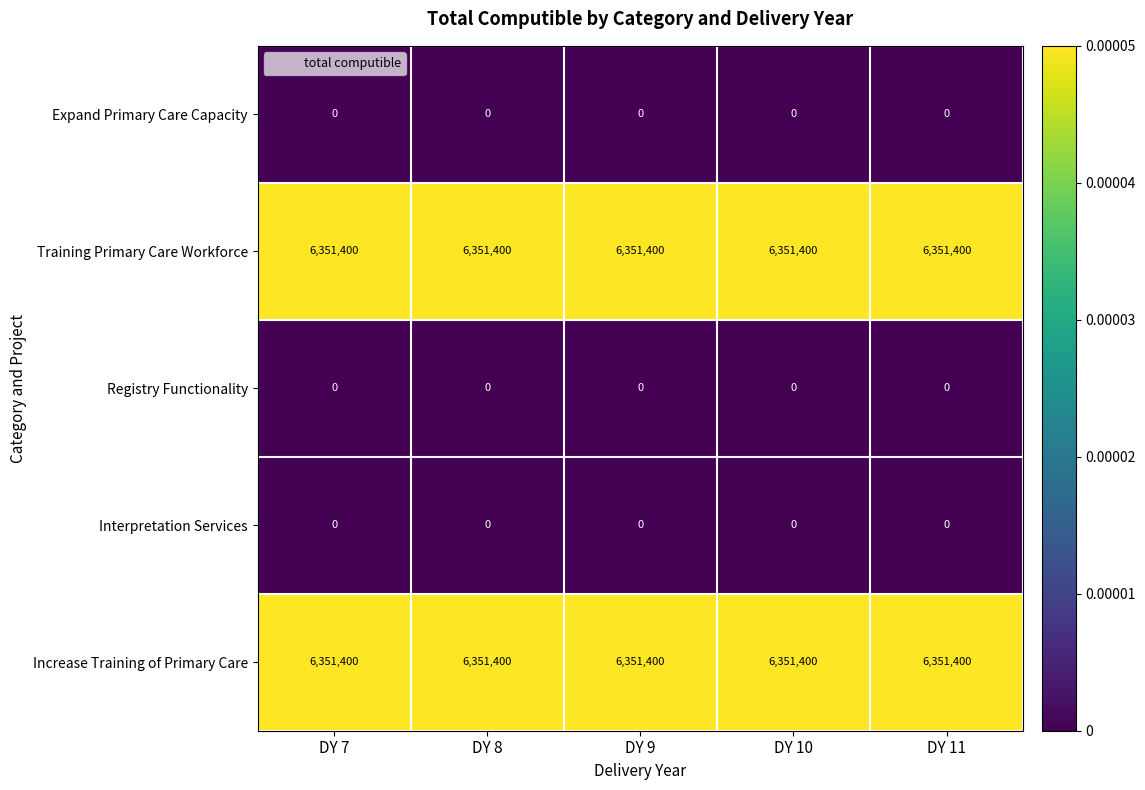

The Expand Primary Care Capacity series shows 0 at DY 8. True or false?

True